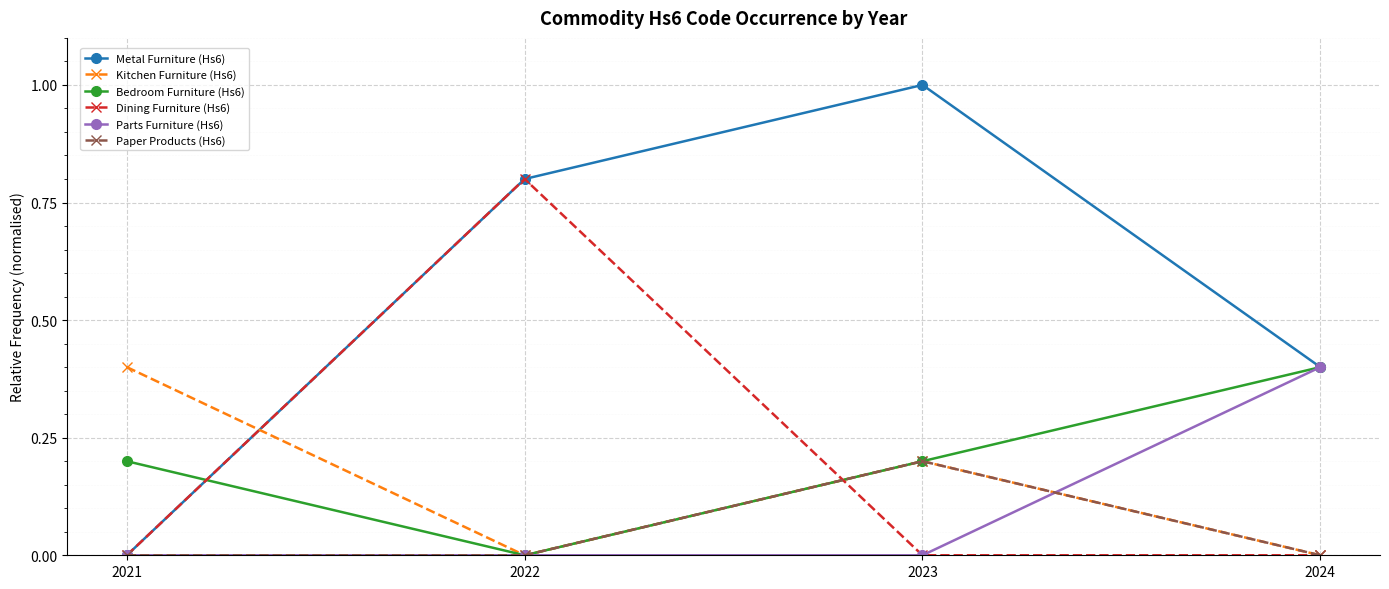

At which label does Metal Furniture (Hs6) reach its peak?

2023